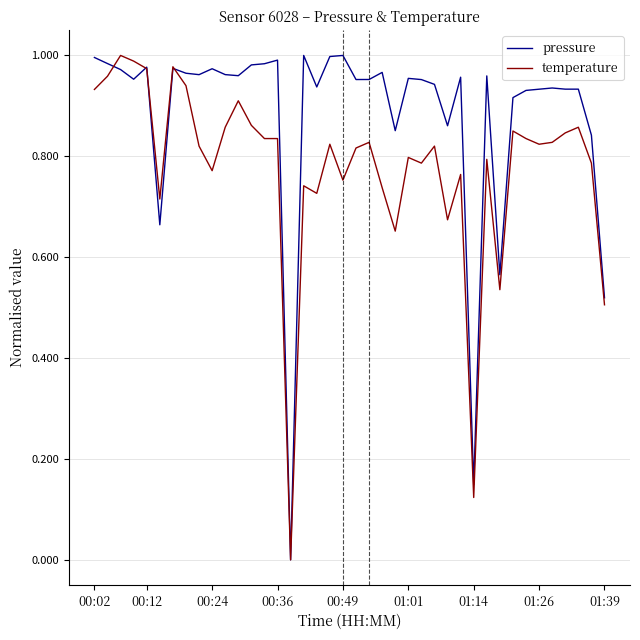

Which series has the largest total across all categories?

pressure